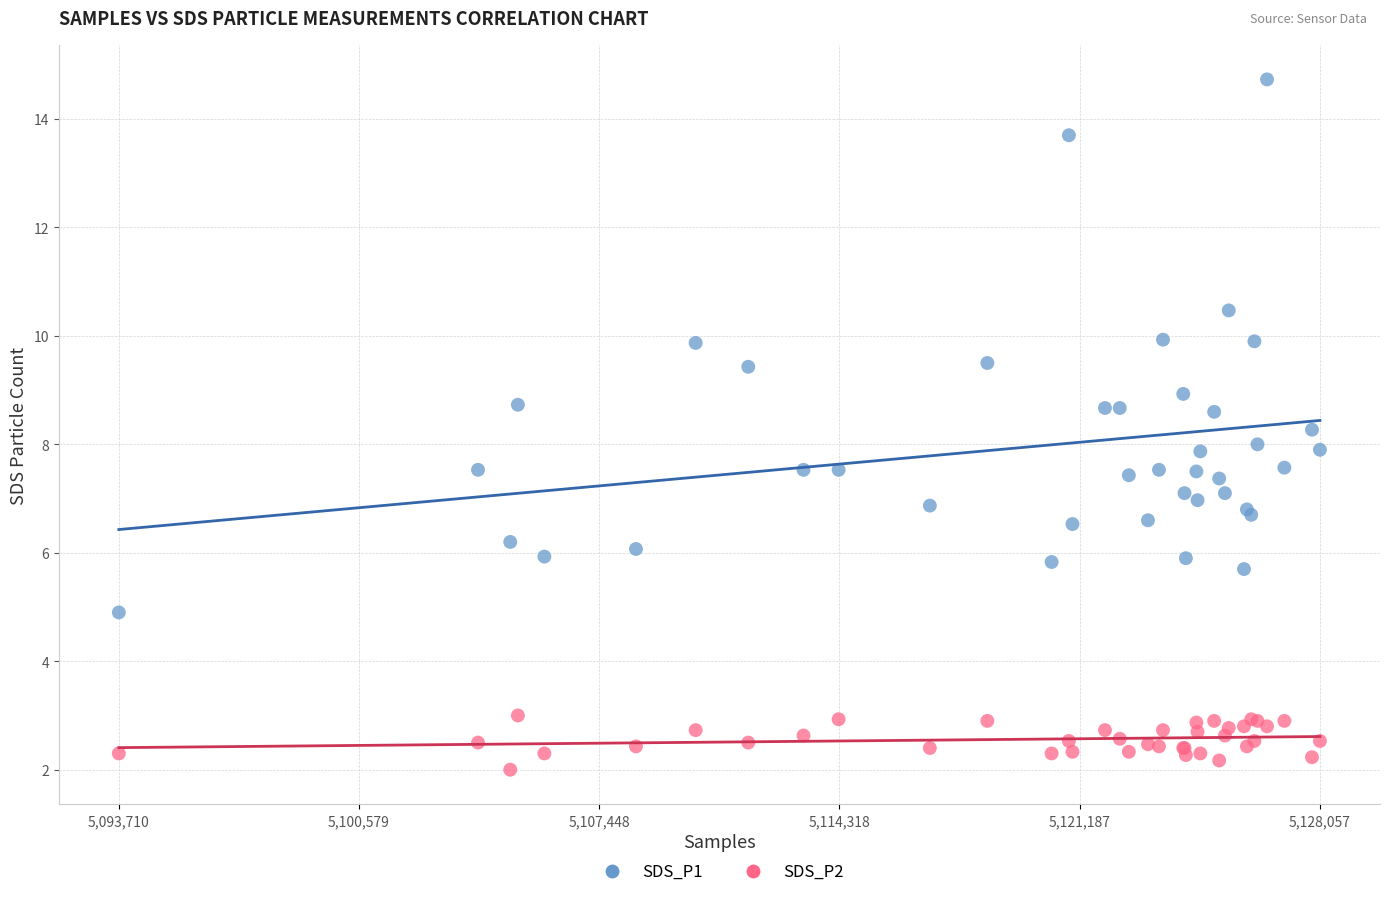

Which series contains the highest Y value?

SDS_P1